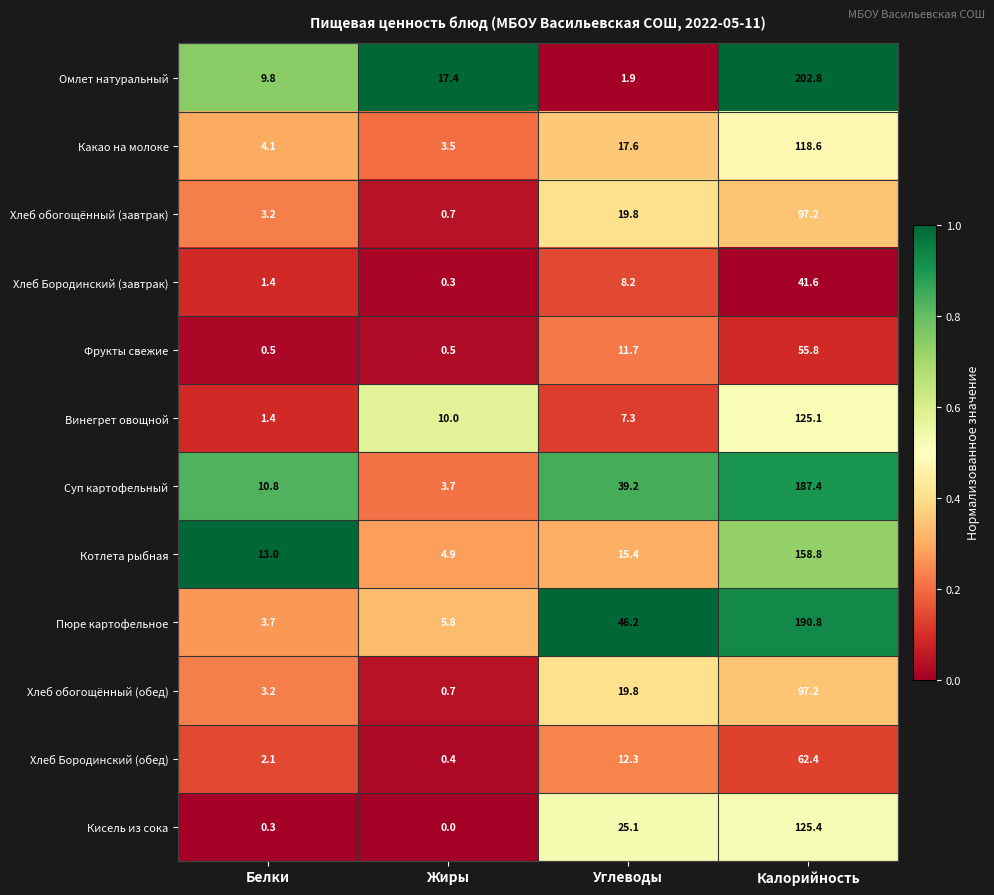

What is the lowest value of the Фрукты свежие series?

0.5